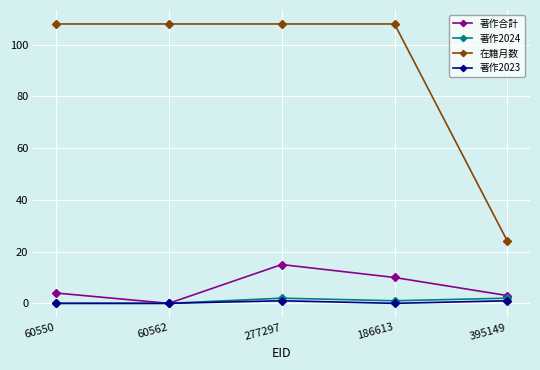

True or false: 著作2024 and 在籍月数 intersect in this chart.

False